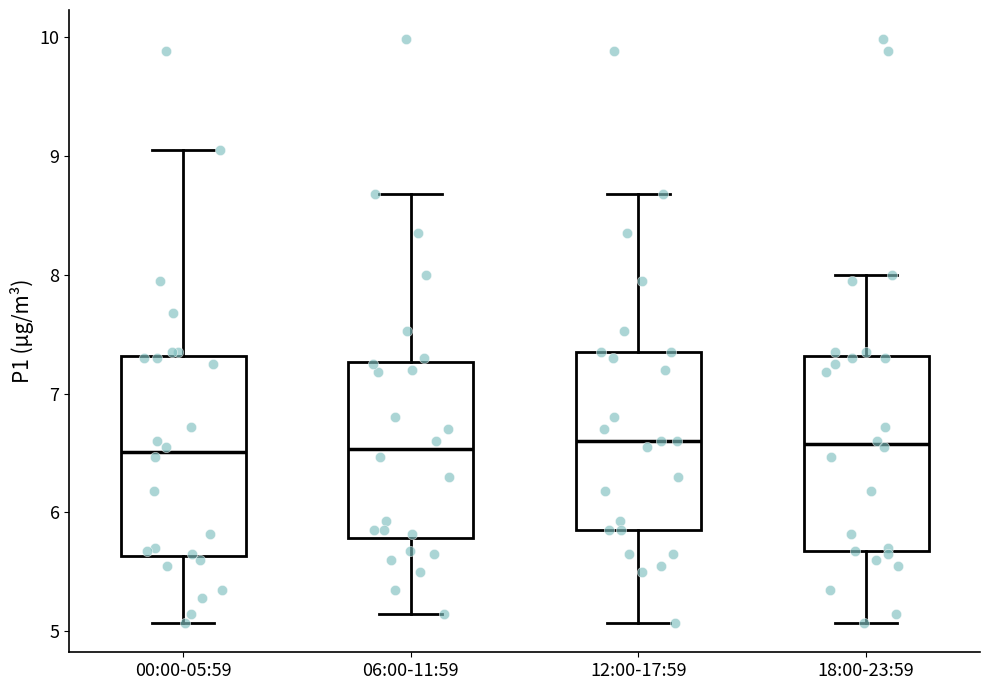

Where does the median line of the box for 00:00-05:59 sit on the y-axis? The values are not printed on the chart, so give them approximately, as read against the axis.

6.5